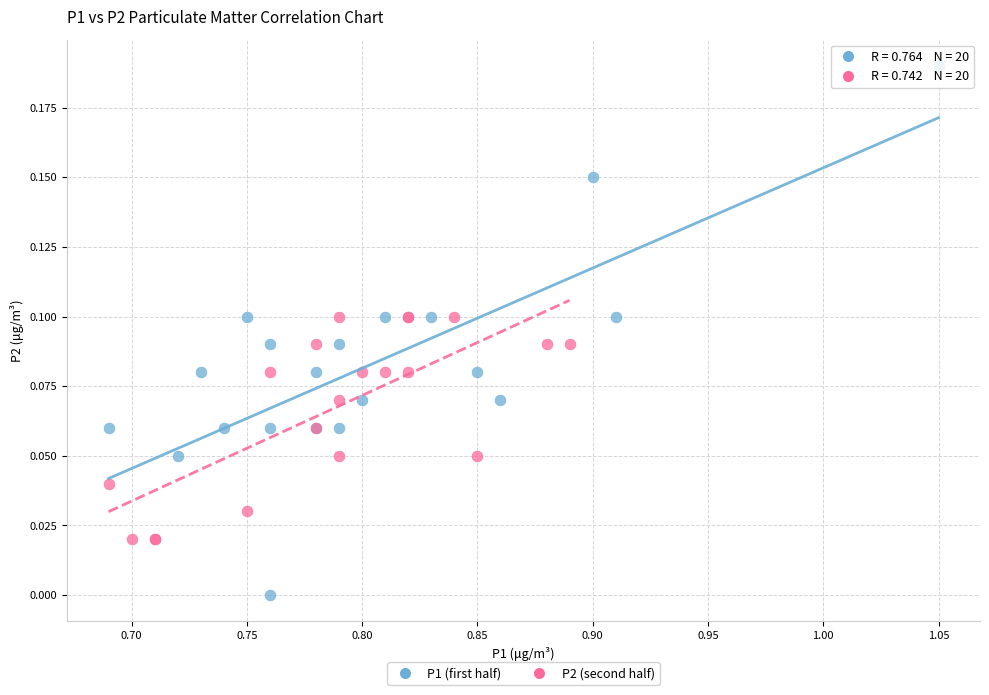

Which series contains the highest Y value?

P1 (first half)